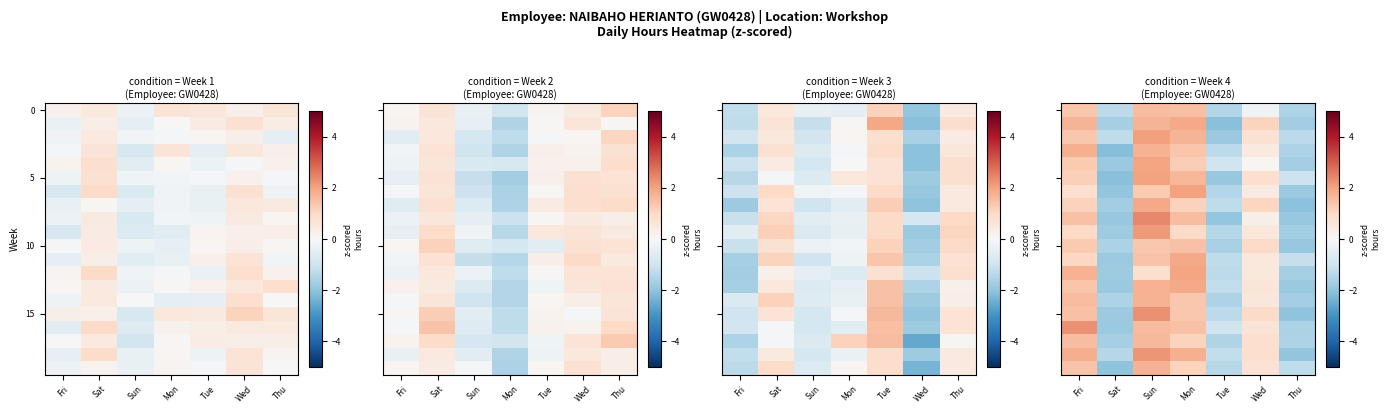

How many data points in row_0 are less than 0?

4